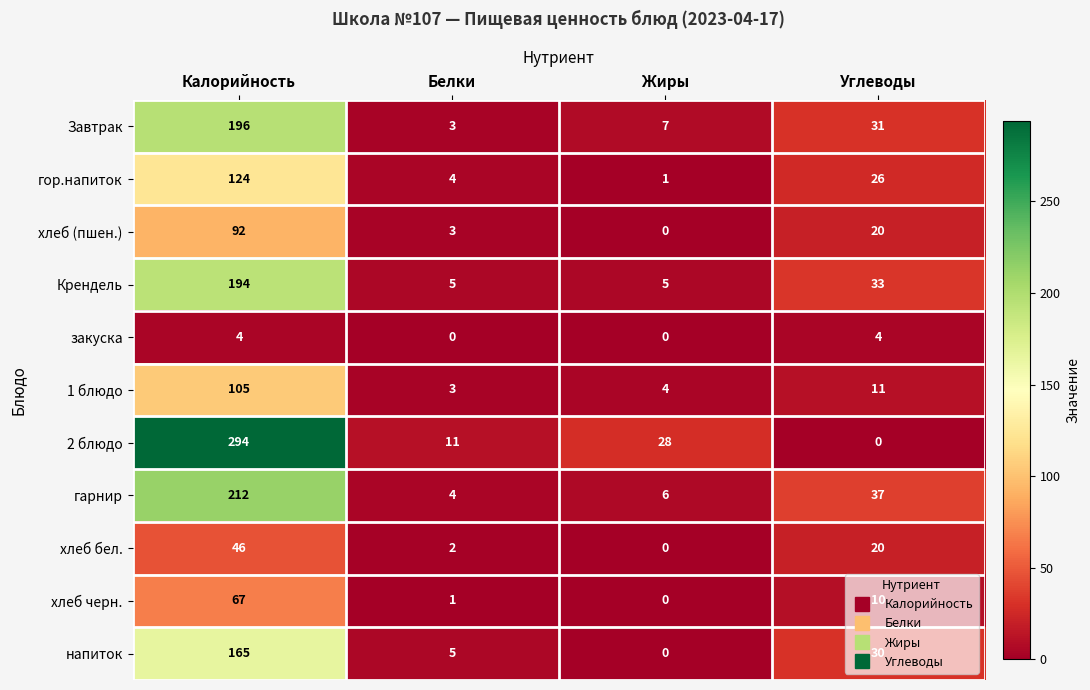

What is the total value across all series at Белки?

41